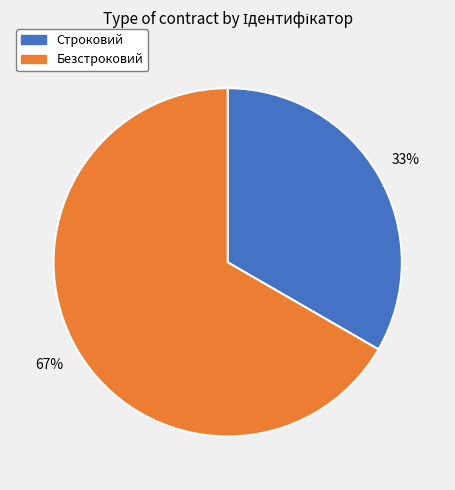

Approximately how many times larger is the value at Строковий compared to Безстроковий?

0.5